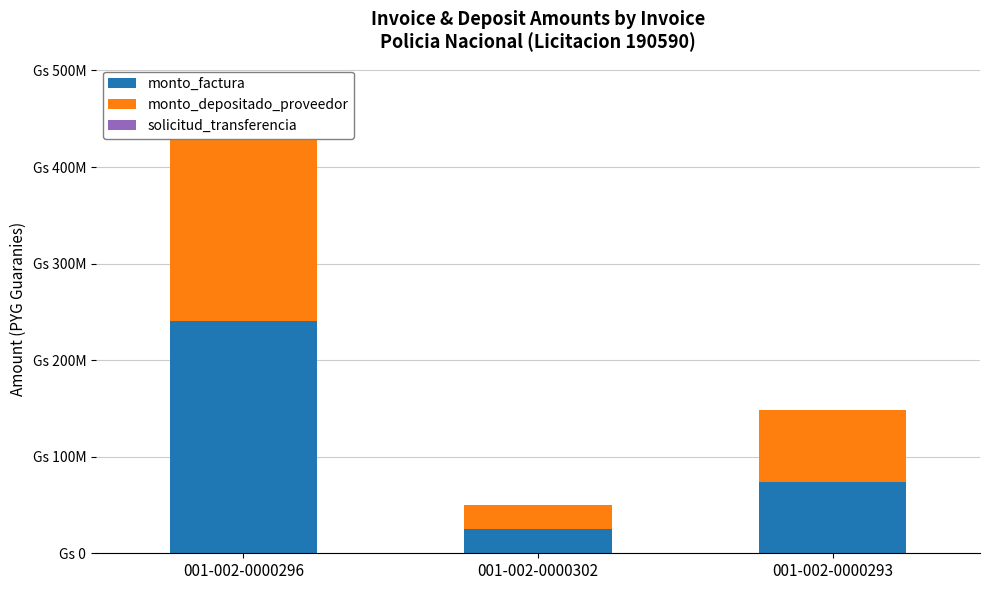

Reading right to left, what are all the values shown in this chart?

monto_factura: 001-002-0000293=73940000	001-002-0000302=24900000	001-002-0000296=240920000
monto_depositado_proveedor: 001-002-0000293=73940000	001-002-0000302=24900000	001-002-0000296=240920000
solicitud_transferencia: 001-002-0000293=91826	001-002-0000302=92794	001-002-0000296=105628